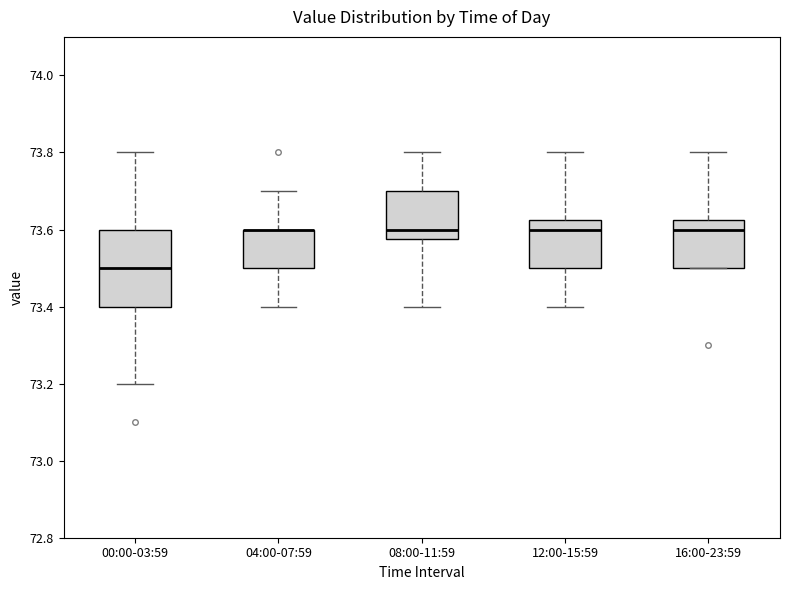

Which box is the tallest, from its lower edge to its upper edge?

00:00-03:59